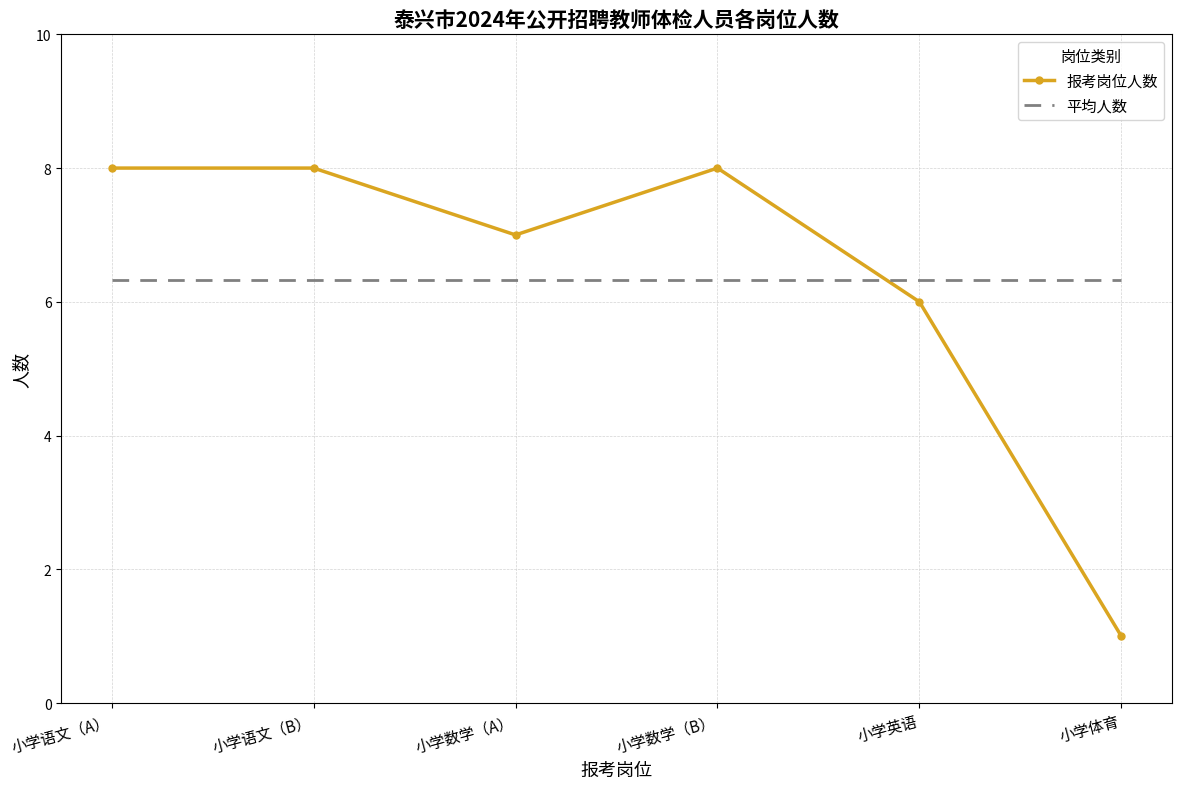

Rank the series by their maximum value, from highest to lowest.

报考岗位人数, 平均人数